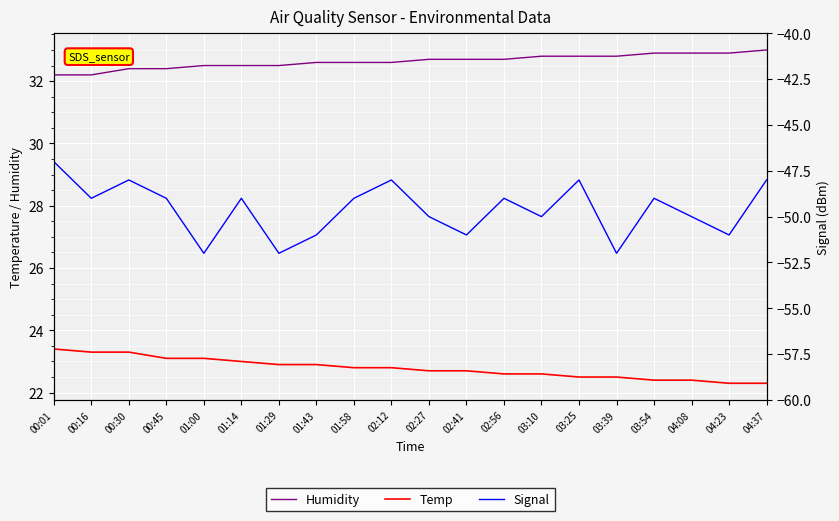

What is the difference between the maximum and minimum values in the Signal series?

5.0